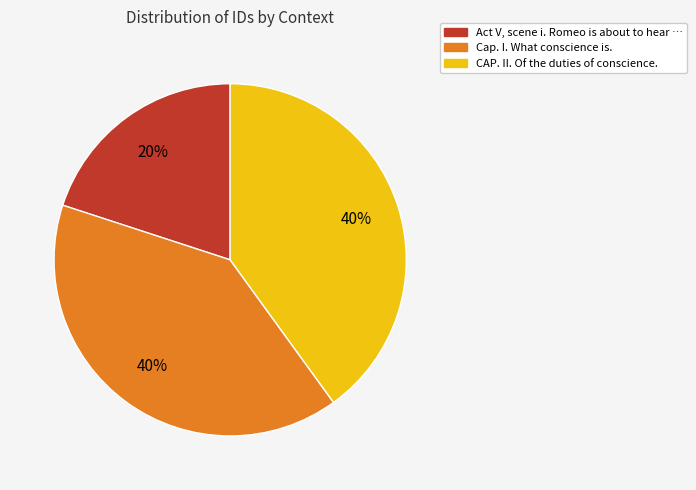

Which has a higher value, Act V, scene i. Romeo is about to hear … or Cap. I. What conscience is.?

Cap. I. What conscience is.